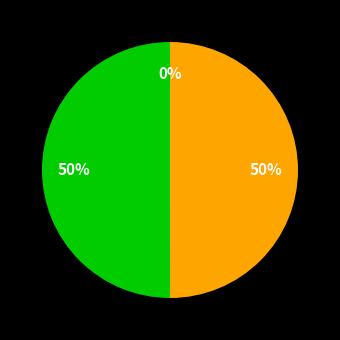

To the nearest percent, what is the average slice percentage?

33%